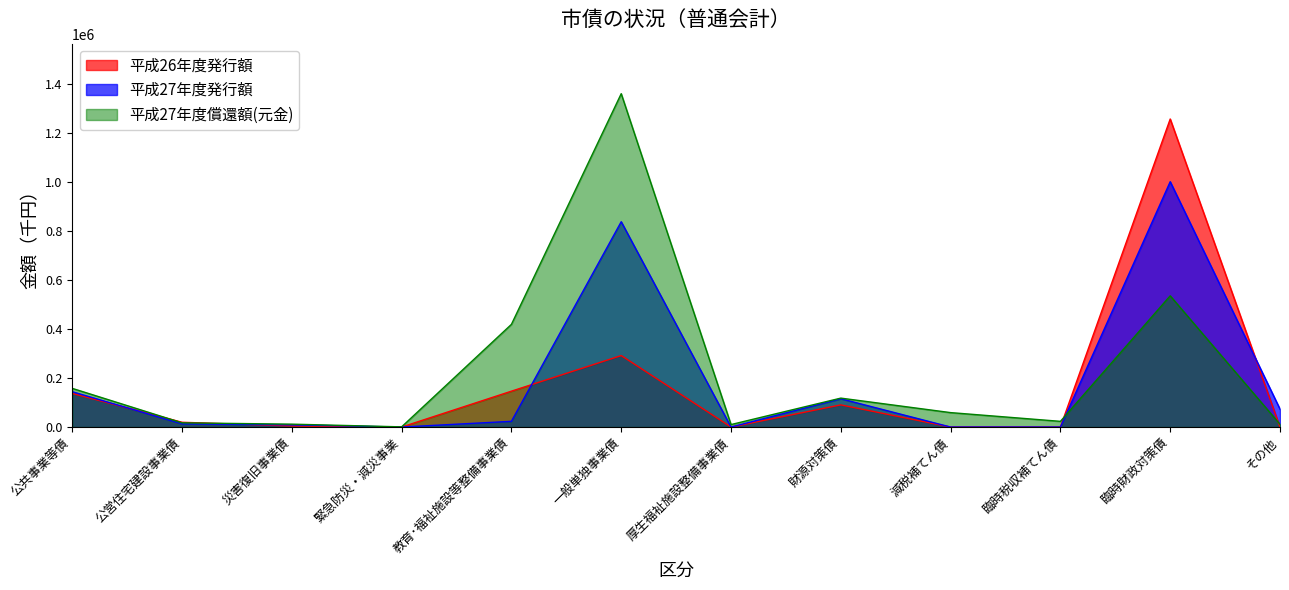

List the labels in order of 平成26年度発行額 value, largest first.

臨時財政対策債, 一般単独事業債, 教育･福祉施設等整備事業債, 公共事業等債, 財源対策債, 公営住宅建設事業債, 災害復旧事業債, 緊急防災・減災事業, 厚生福祉施設整備事業債, 減税補てん債, 臨時税収補てん債, その他